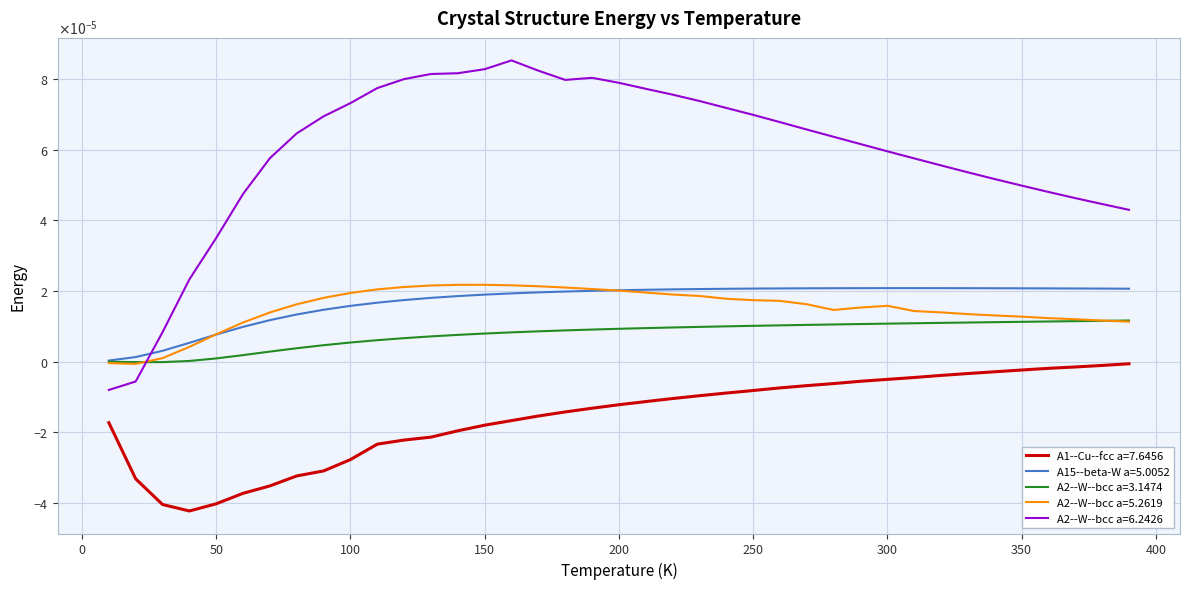

Which series ends up on top after the final intersection of A2--W--bcc a=6.2426 and A2--W--bcc a=3.1474?

A2--W--bcc a=6.2426